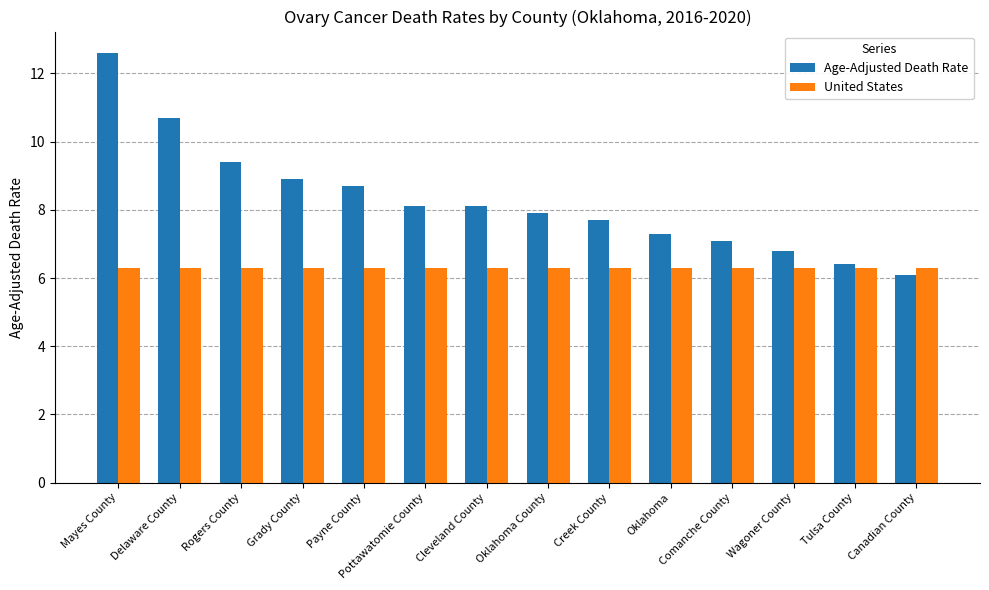

What is the highest value of the Age-Adjusted Death Rate series?

12.6